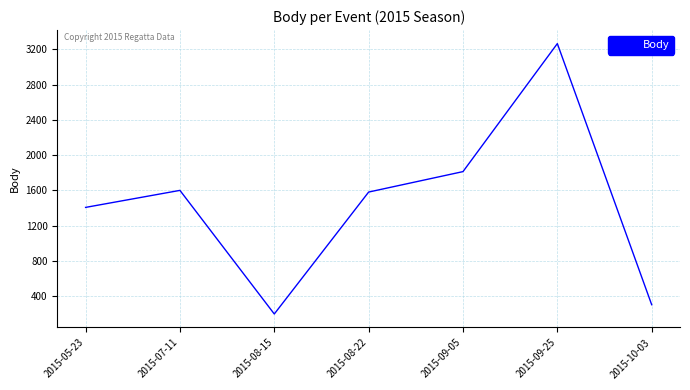

What is the change in value from 2015-08-22 to 2015-09-25?

+1684